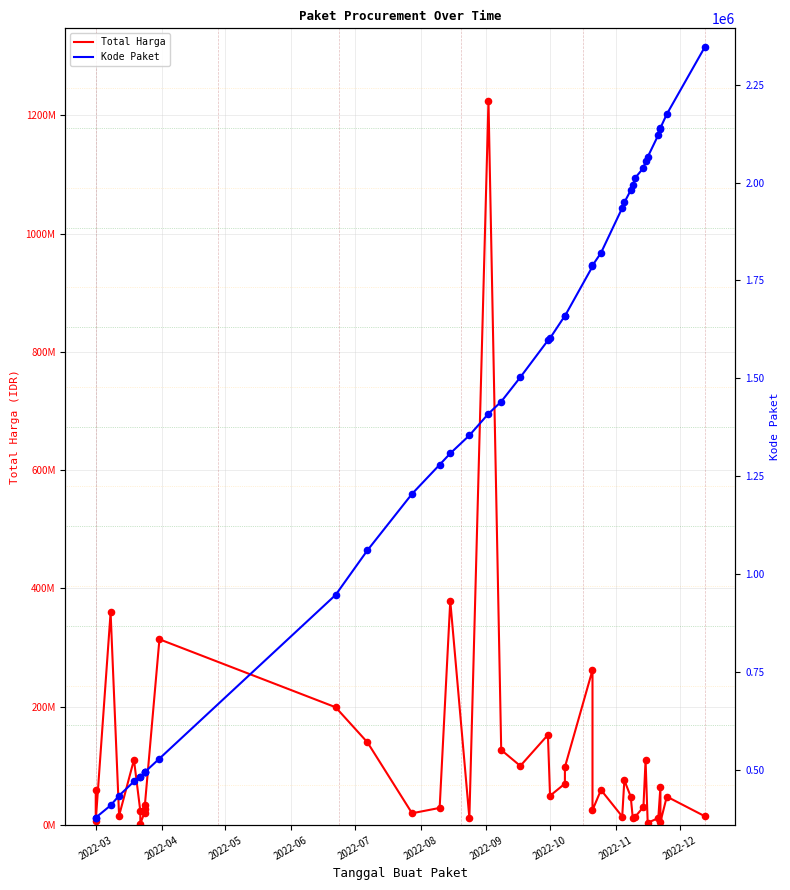

Which series has the largest total across all categories?

Total Harga